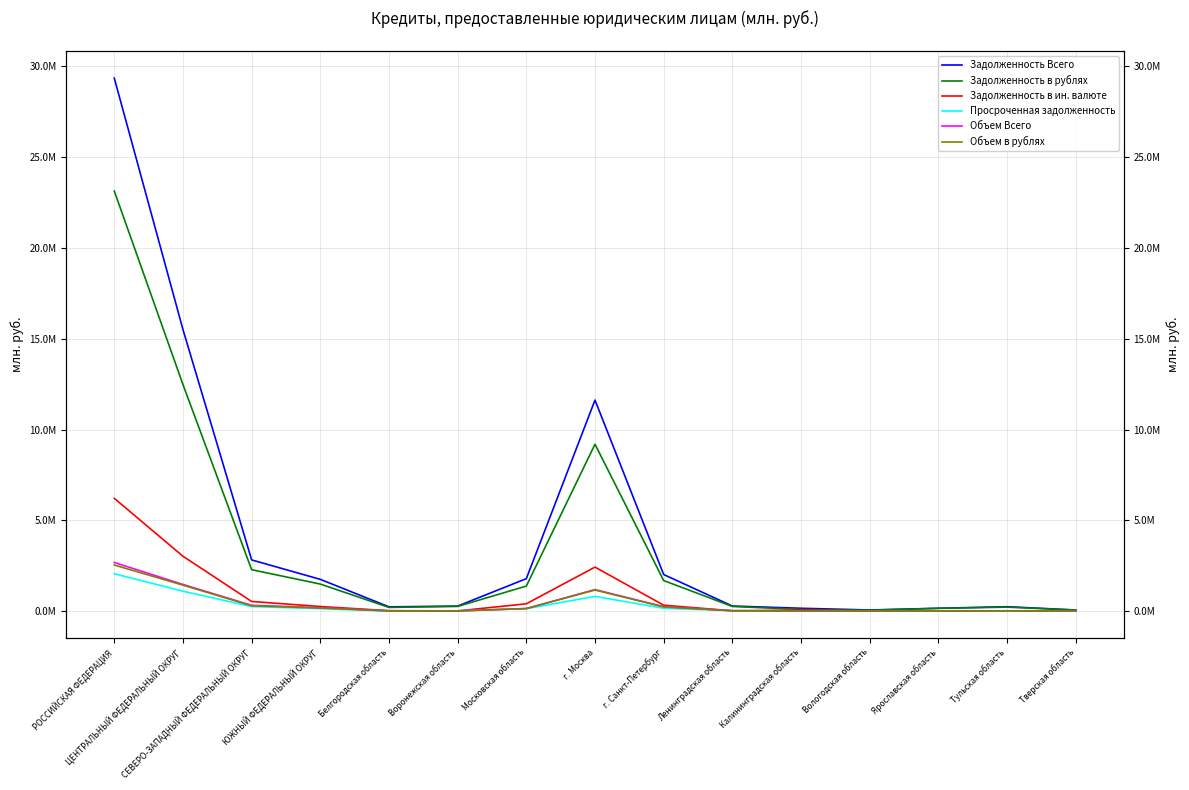

Where does the Задолженность в ин. валюте series first go above 64439?

РОССИЙСКАЯ ФЕДЕРАЦИЯ